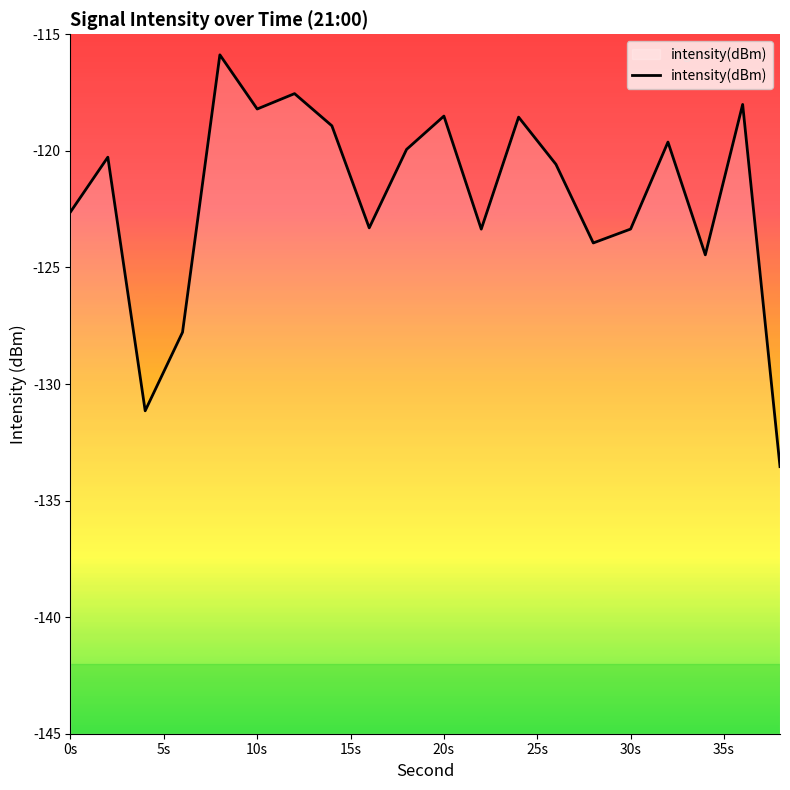

Read the value at 30s.

-123.4